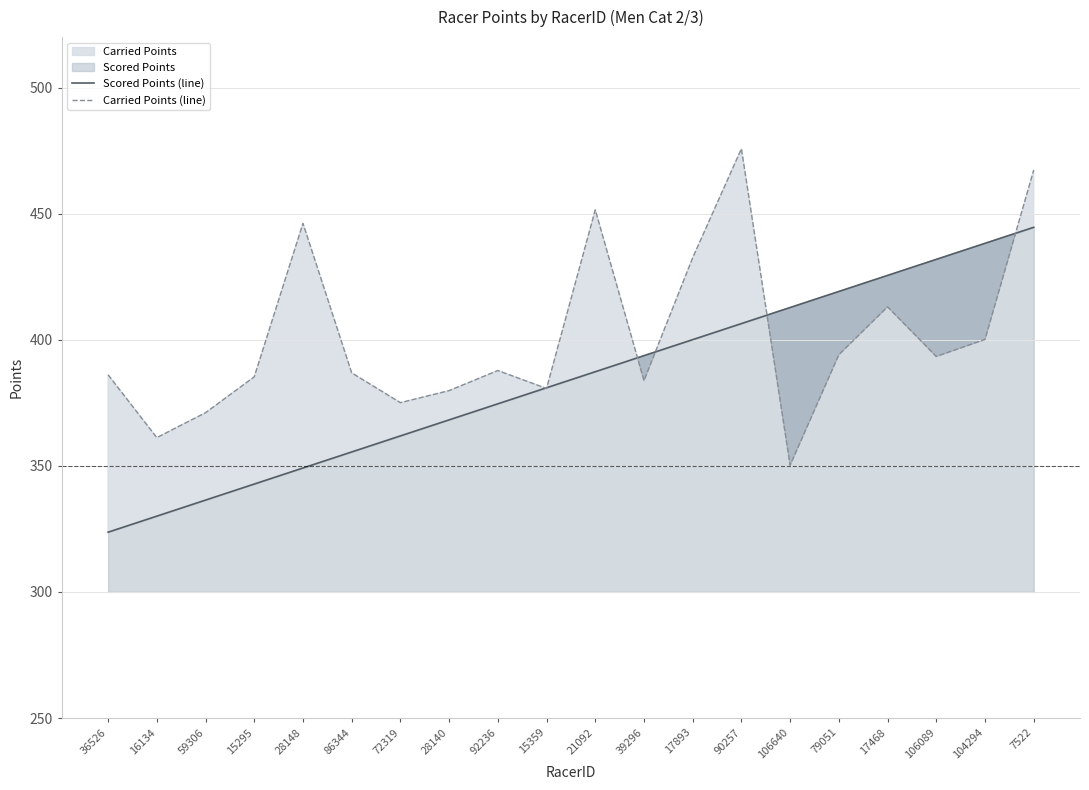

How many data points in Carried Points (line) are less than 387?

10